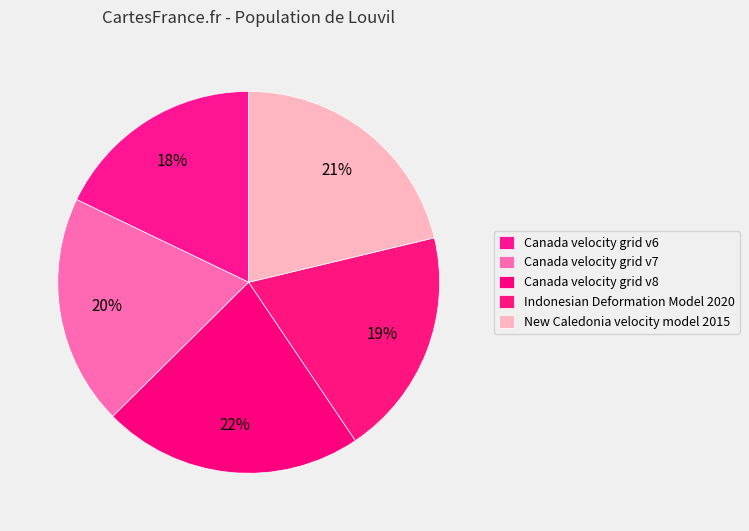

To the nearest percent, what portion does Canada velocity grid v7 represent?

20%